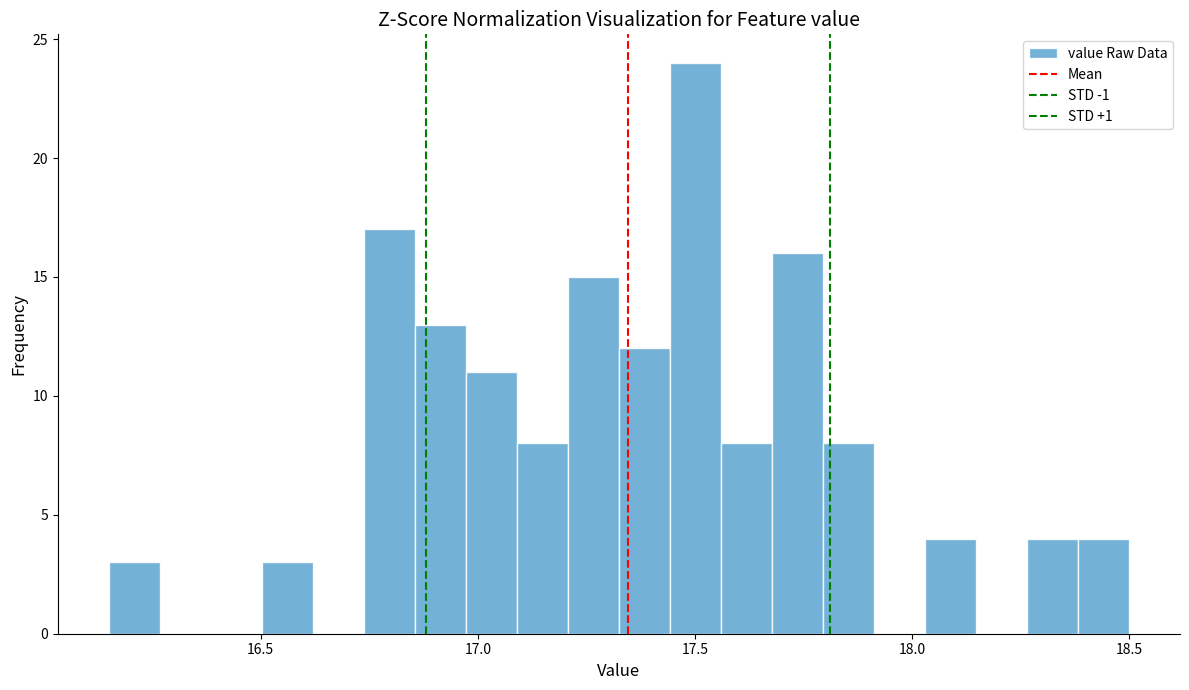

Around what value on the x-axis is the tallest bar? Give the approximate position of its centre, as read against the axis.

17.50